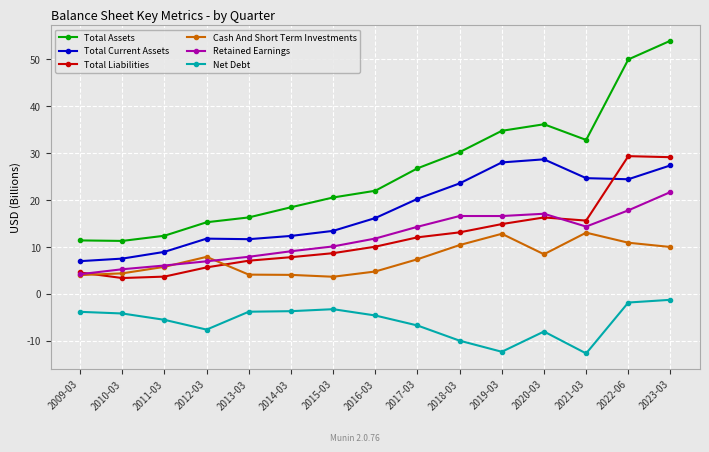

The Retained Earnings series shows 17.8 at 2022-06. True or false?

True